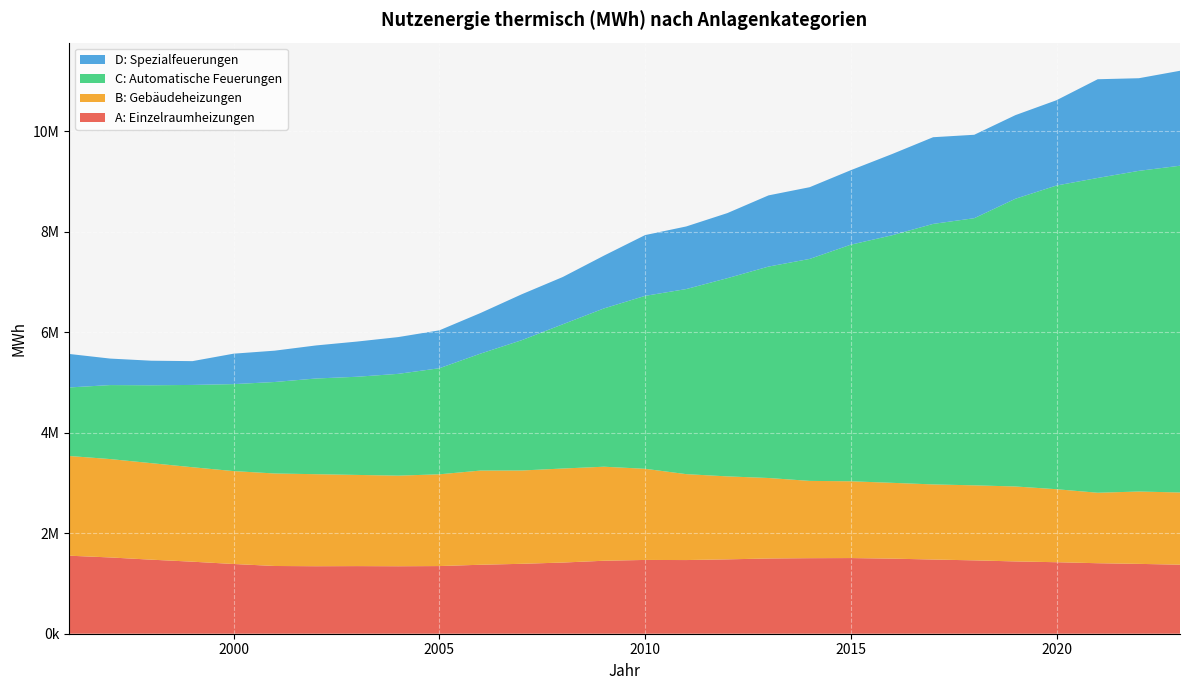

Reading left to right, list all the values displayed in this chart.

A: Einzelraumheizungen: 1552663	1517696	1473309	1433199	1387381	1347698	1342946	1345364	1342541	1346220	1372249	1391113	1416112	1451911	1468116	1465804	1479752	1496853	1503096	1505386	1494156	1476225	1459746	1438425	1422698	1402800	1389780	1373720
B: Gebäudeheizungen: 1984035	1957643	1920389	1879507	1848583	1840554	1831265	1814404	1802824	1825704	1874182	1856646	1871116	1871032	1813684	1709484	1650833	1601680	1537998	1527826	1508380	1494572	1492695	1491319	1452484	1402311	1439650	1436492
C: Automatische Feuerungen: 1363153	1471942	1549834	1637438	1730565	1820463	1903807	1953263	2025298	2110382	2326947	2592372	2869761	3149521	3440566	3682708	3943689	4206517	4416324	4707693	4925007	5183265	5315465	5724708	6043192	6263447	6380468	6501573
D: Spezialfeuerungen: 667089	527292	488621	473536	605686	623387	657704	700114	731454	754123	807800	913048	940869	1050412	1209104	1245444	1295214	1416681	1427217	1482371	1615571	1724904	1659825	1663978	1697203	1964069	1842944	1889394